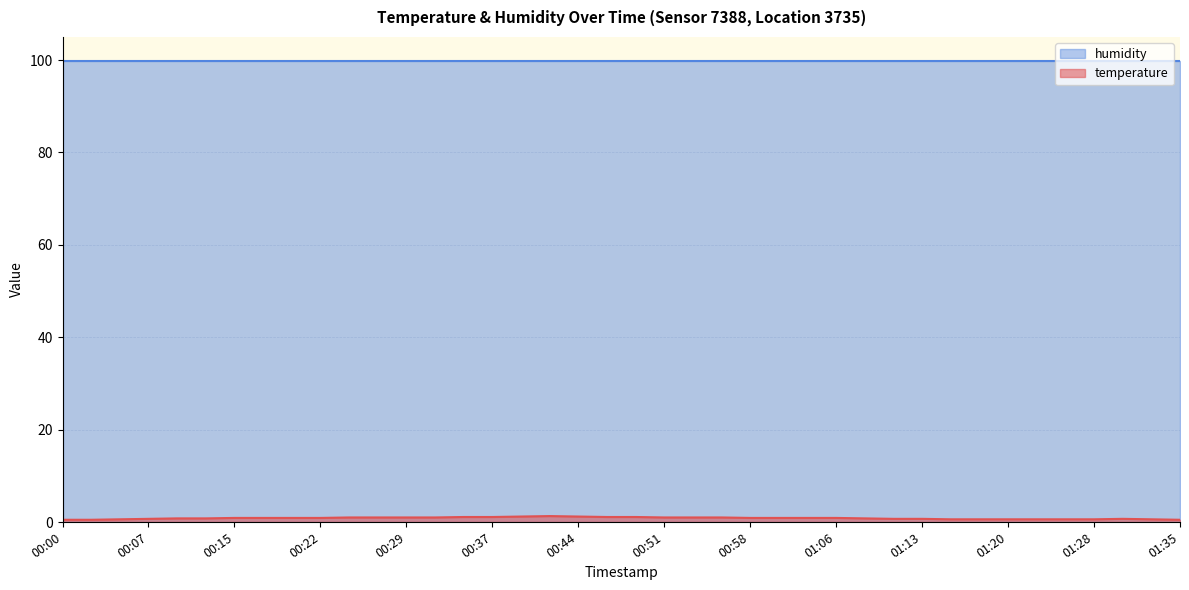

Count the values in the range 0 to 1.

33